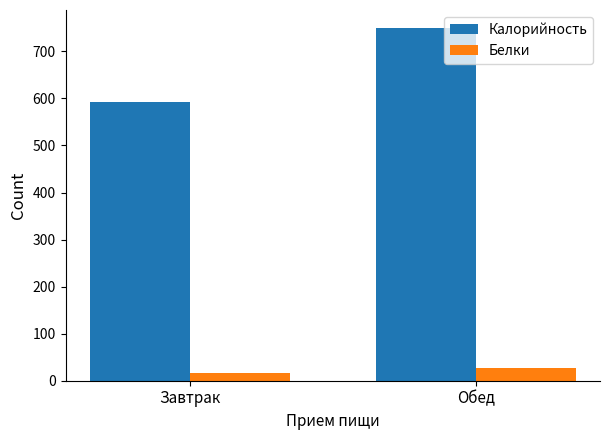

What is the label of the 2nd bar from the left?

Обед